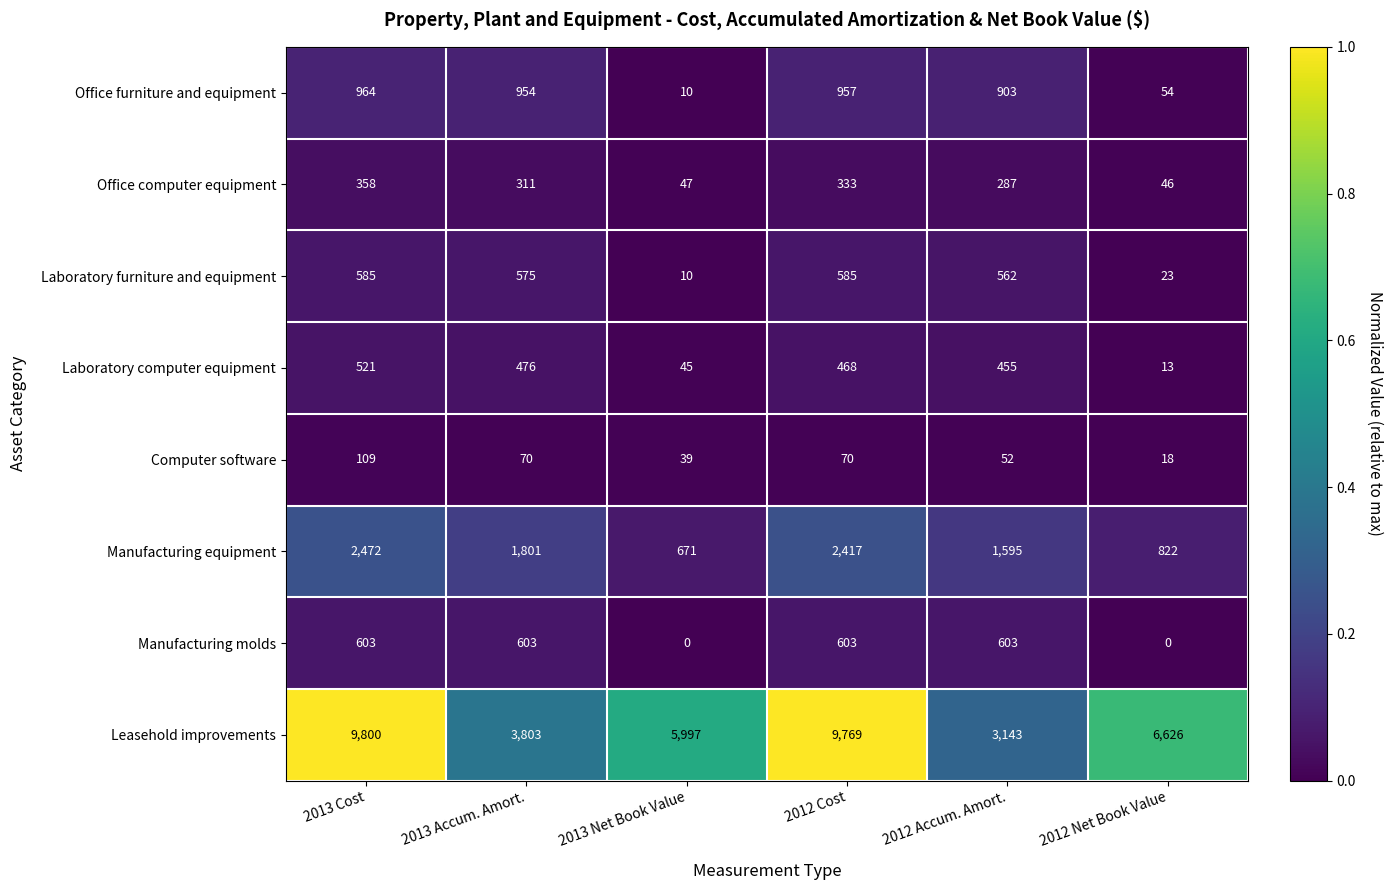

The value of Leasehold improvements at 2013 Net Book Value is 2722. True or false?

False